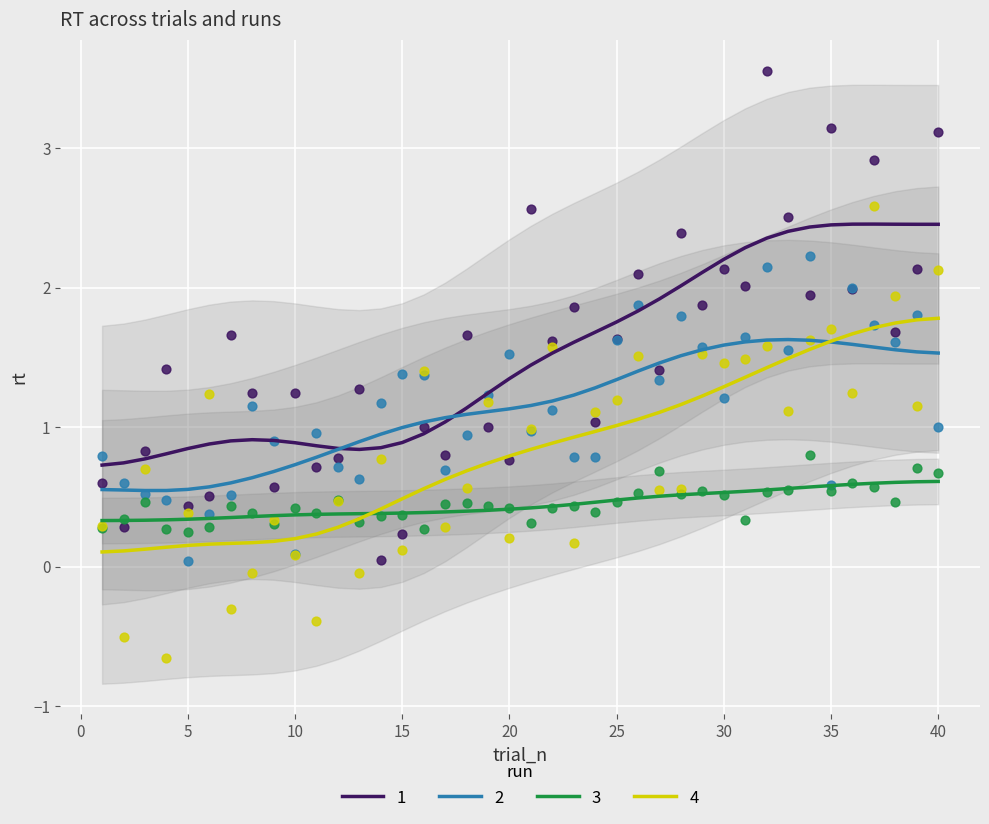

Which series reaches the minimum Y coordinate?

4